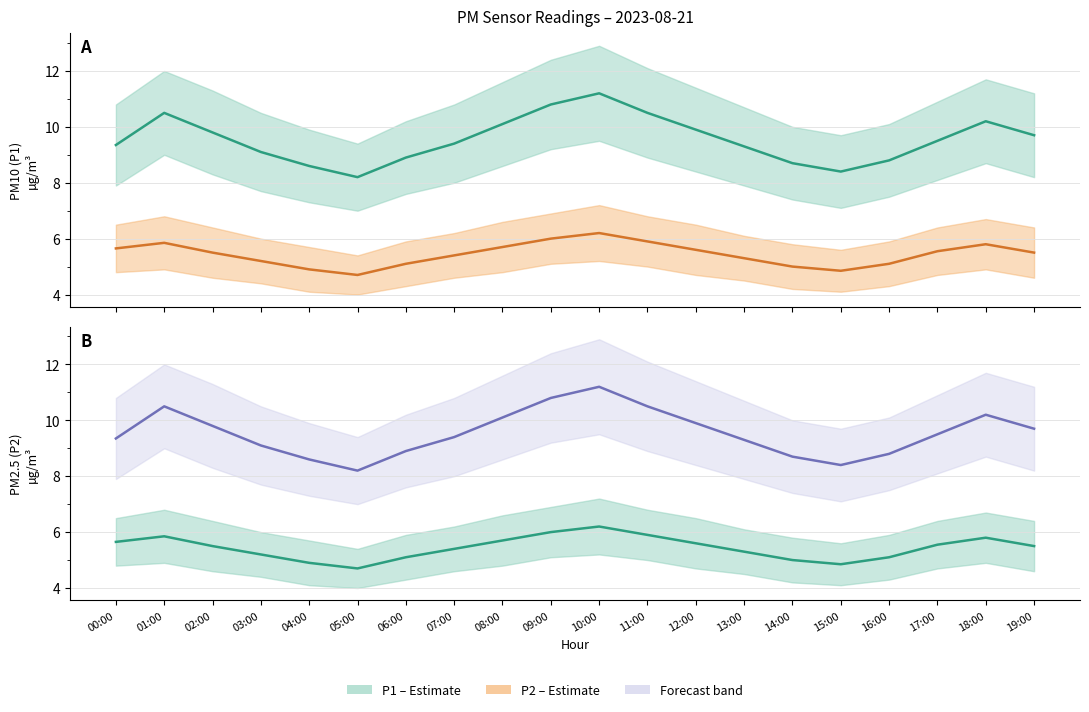

How many data points in P1 forecast are above 9?

14